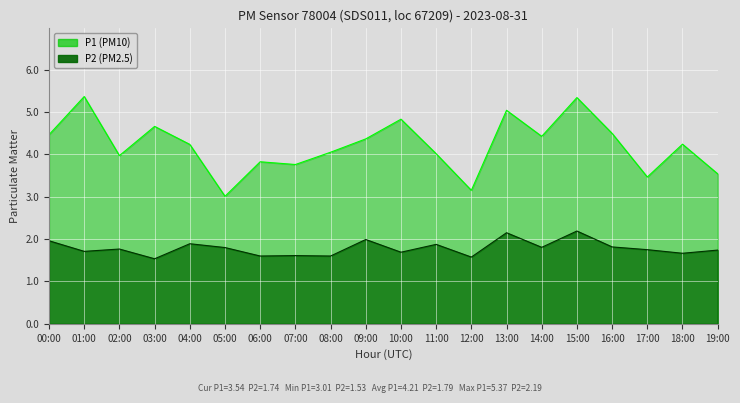

Between 03:00 and 18:00, which series saw the biggest shift?

P1